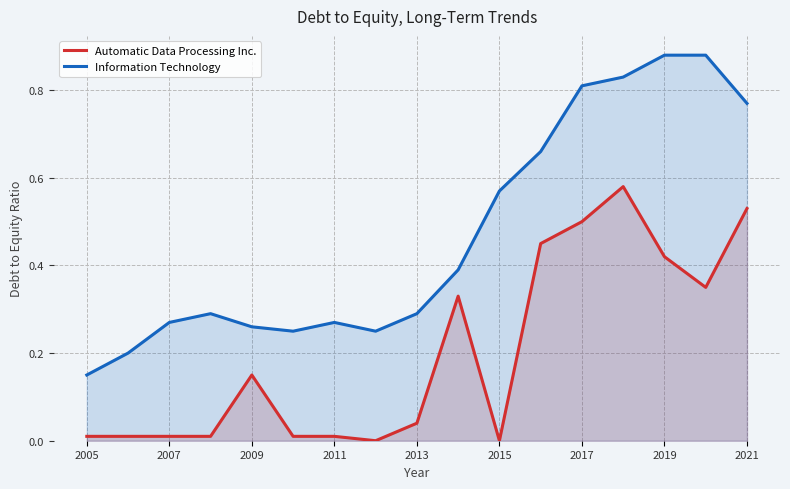

Is the value of Information Technology at 2021 greater than the value of Automatic Data Processing Inc. at 2013?

Yes